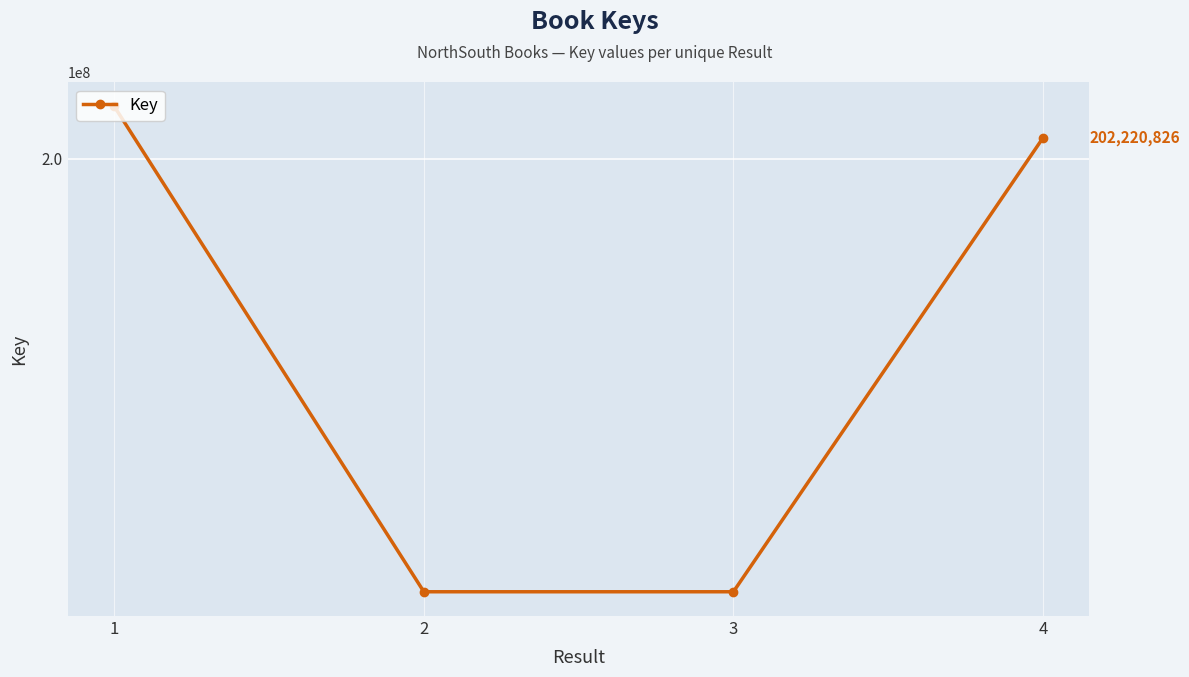

Is it true that the value at 3 is 153628186?

True